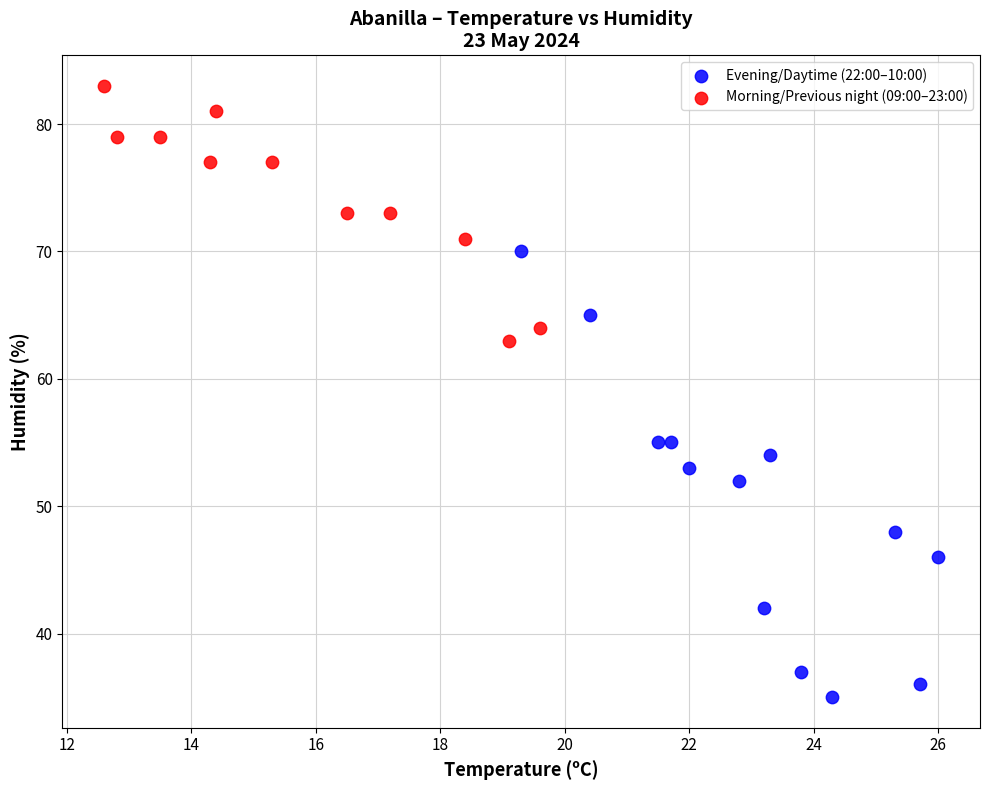

Which series reaches the minimum Y coordinate?

Evening/Daytime (22:00–10:00)